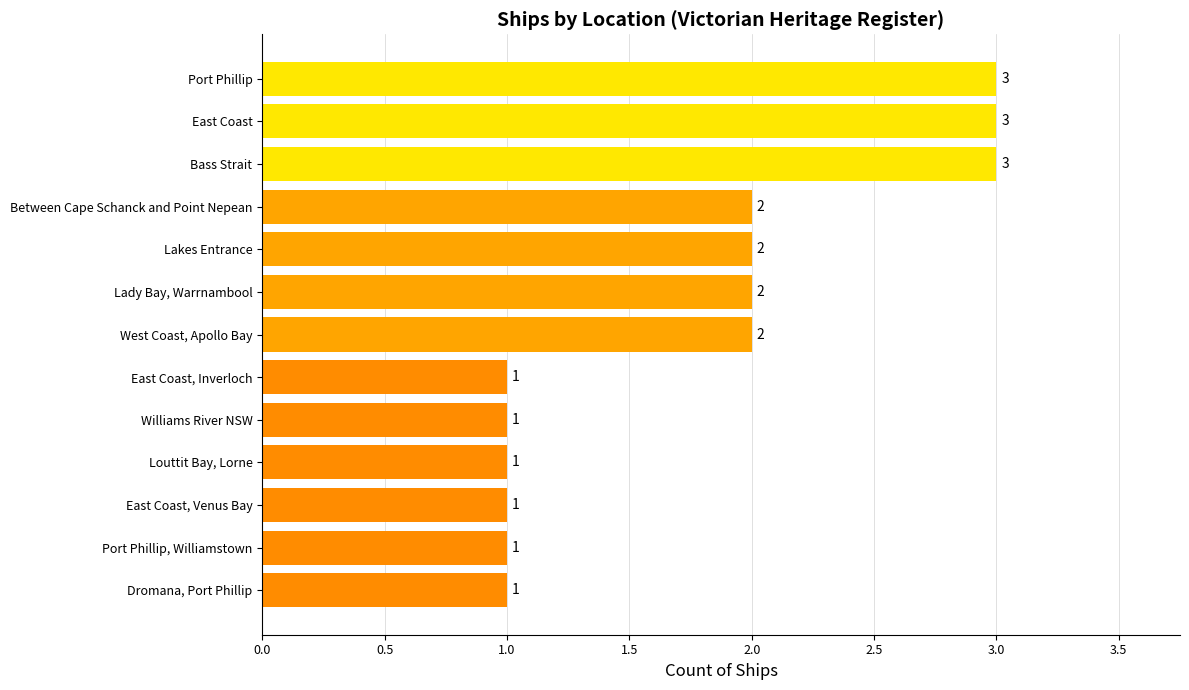

What is the maximum value shown in the chart?

3